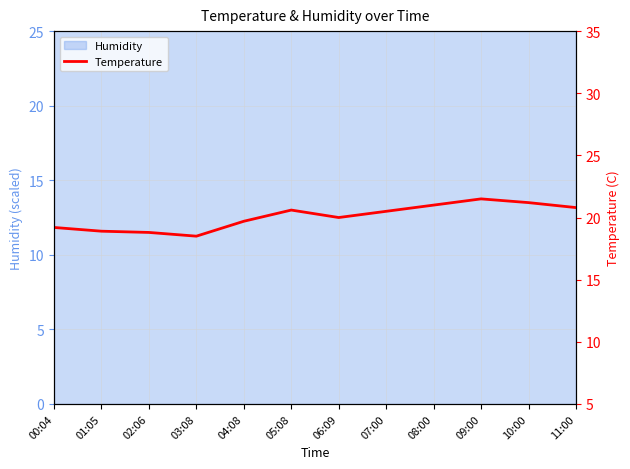

What is the difference between the maximum and second lowest values?

2.7